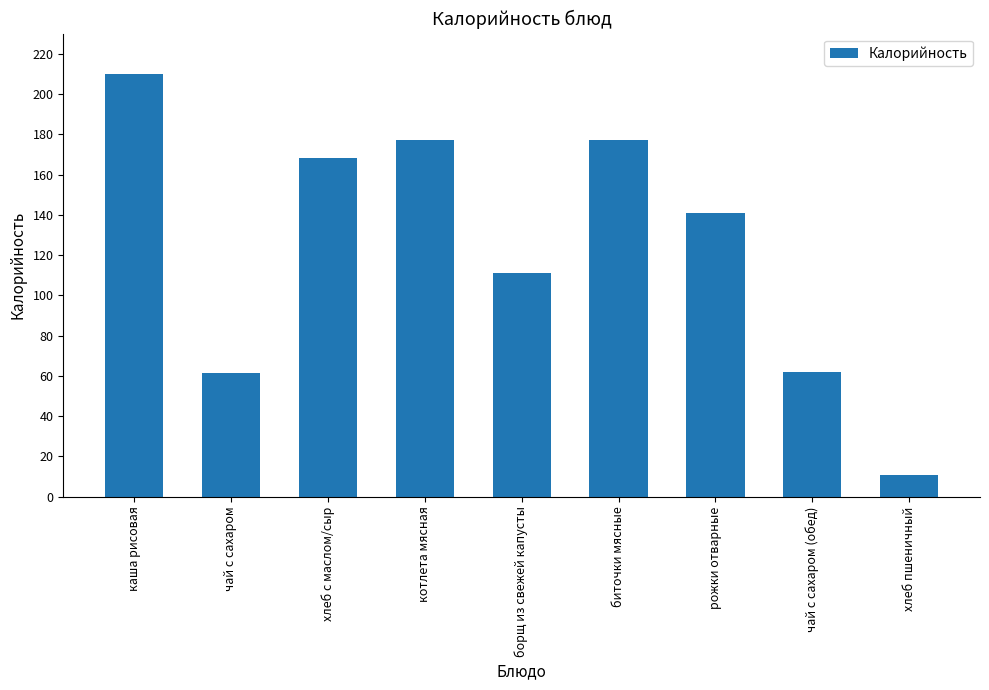

What position from the right is биточки мясные?

4